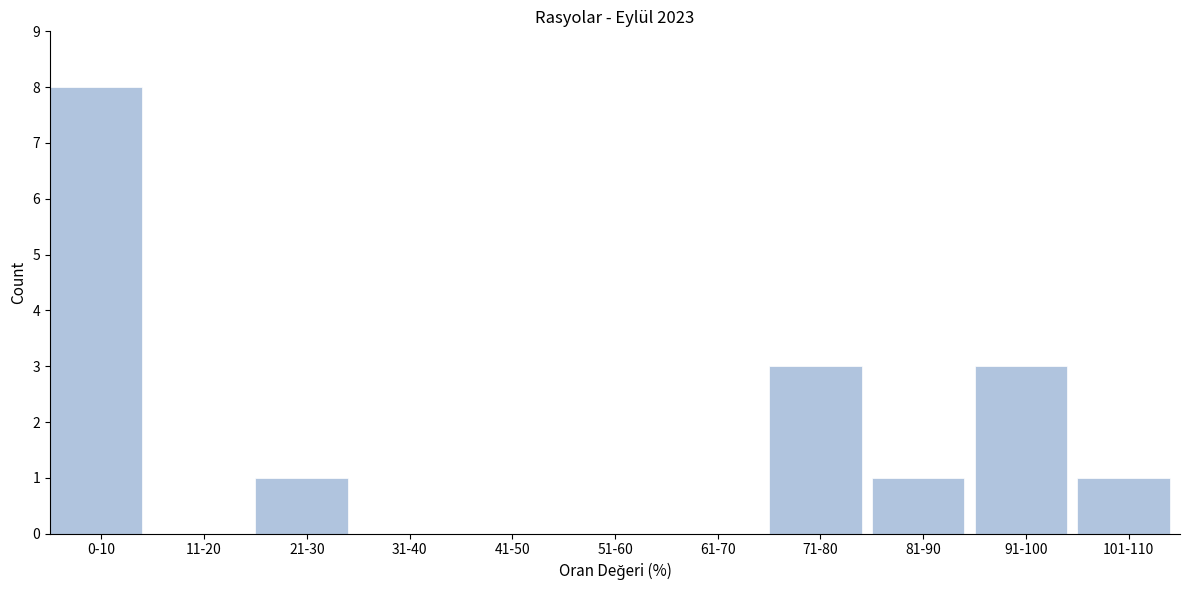

Reading left to right, what are all the values shown in this chart?

0-10=8	11-20=0	21-30=1	31-40=0	41-50=0	51-60=0	61-70=0	71-80=3	81-90=1	91-100=3	101-110=1